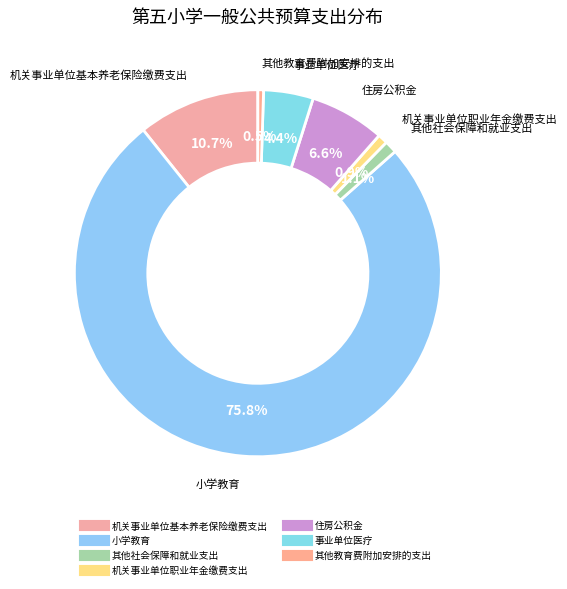

Count the number of slices in the pie.

7